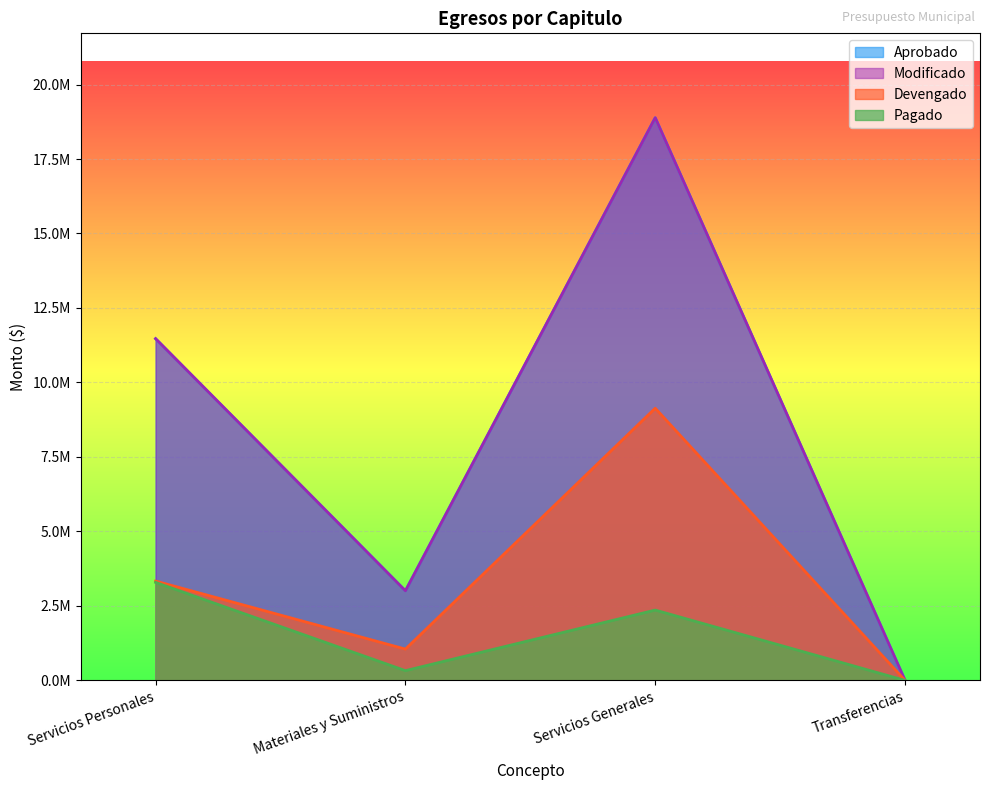

What is the maximum value shown in the chart?

18885344.1